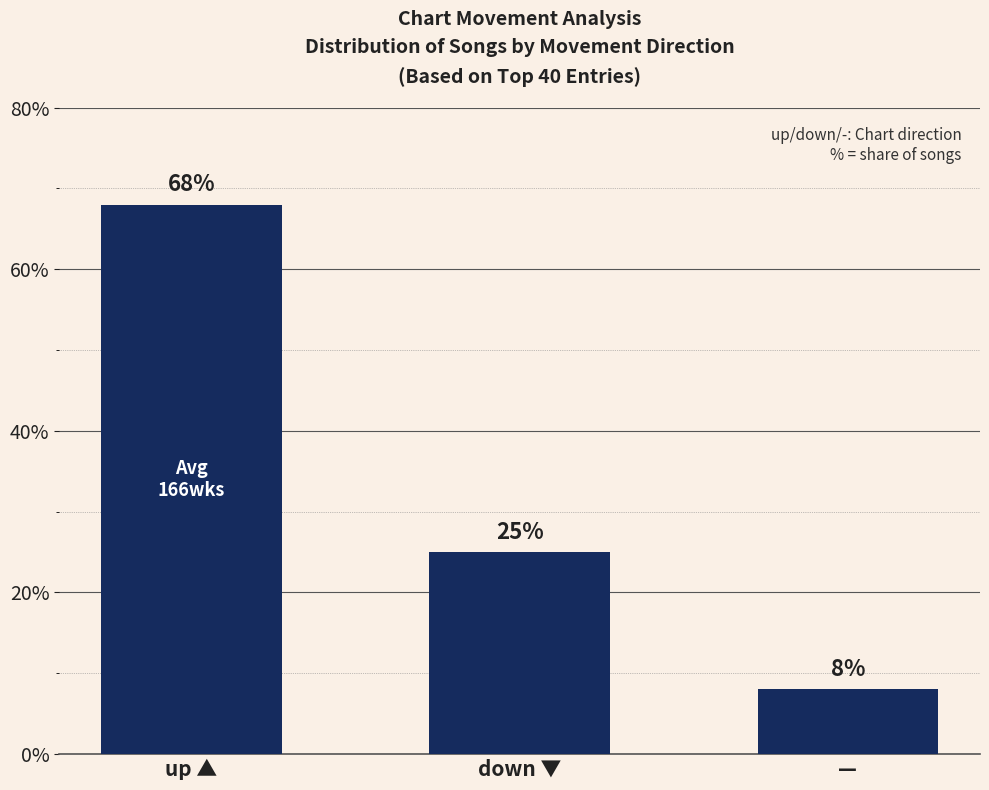

What is the ratio of the value at up ▲ to the value at down ▼?

2.7